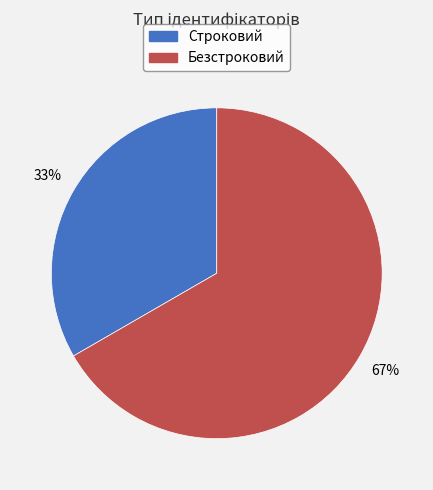

How many slices are in this pie chart?

2